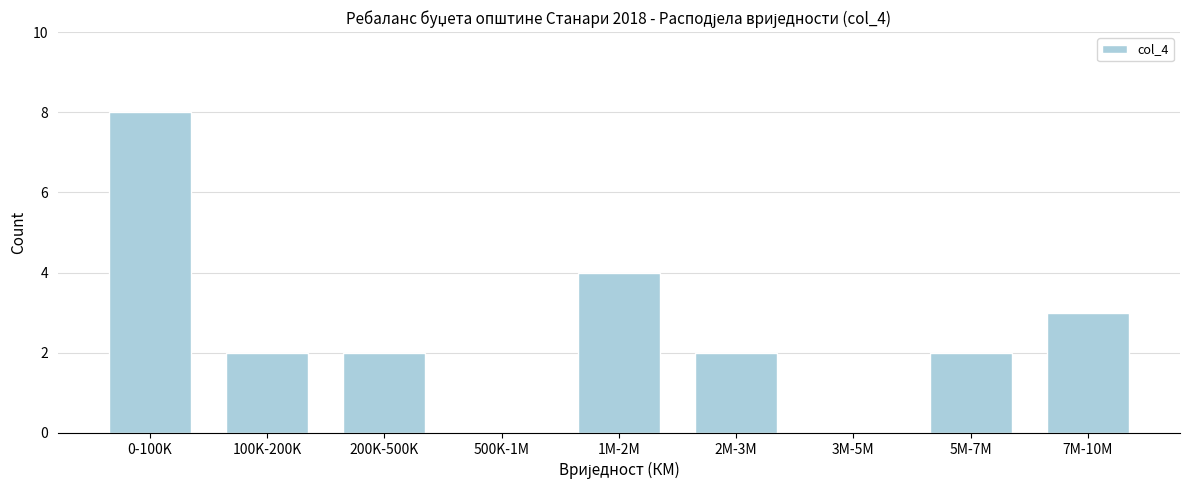

Reading left to right, list all the values displayed in this chart.

0-100K=8	100K-200K=2	200K-500K=2	500K-1M=0	1M-2M=4	2M-3M=2	3M-5M=0	5M-7M=2	7M-10M=3